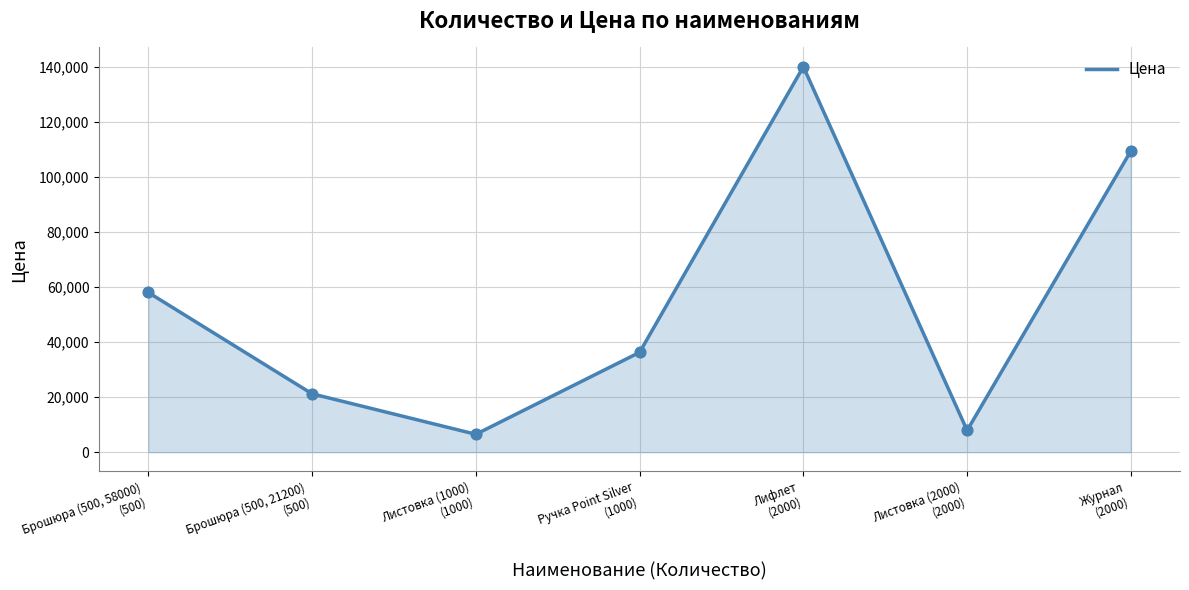

Approximately how many times larger is the value at Лифлет
(2000) compared to Листовка (2000)
(2000)?

17.7